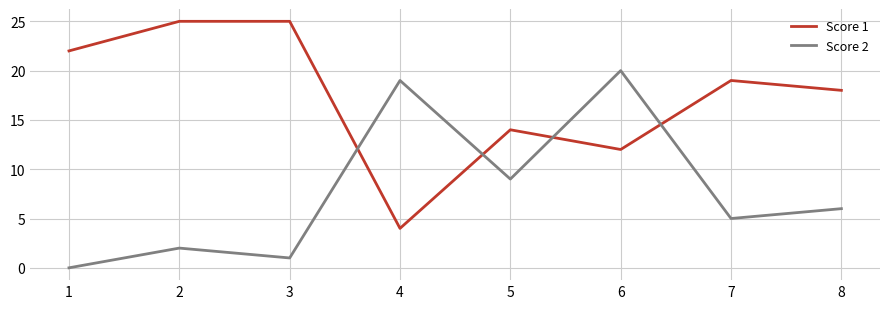

Which series has the widest spread of values?

Score 1